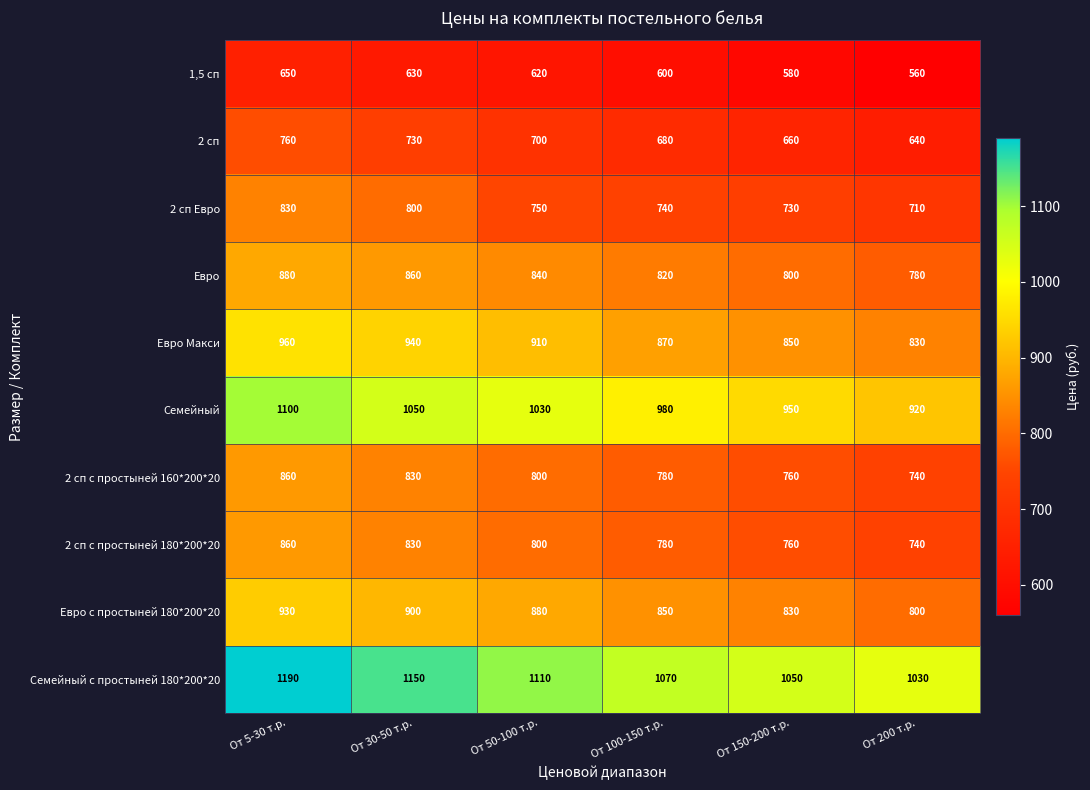

Is it true that 1,5 сп equals 990 at От 50-100 т.р.?

False